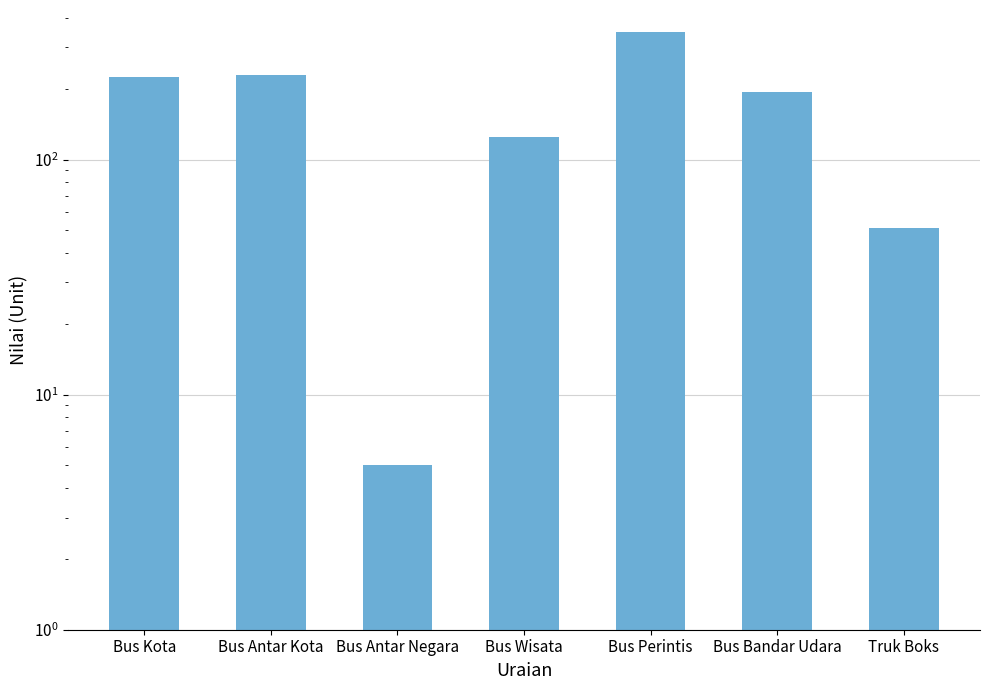

Which has a higher value, Bus Wisata or Bus Bandar Udara?

Bus Bandar Udara